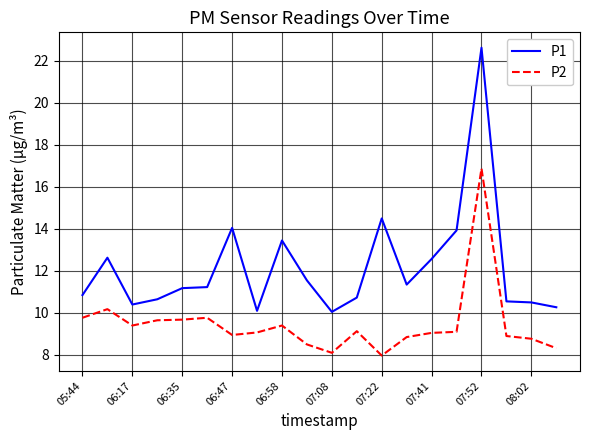

What is the difference between the maximum and minimum values in the P2 series?

8.9